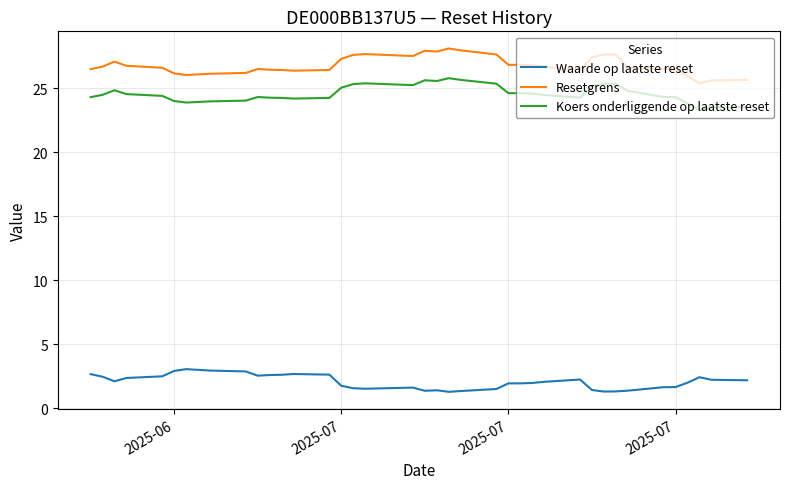

What is the smallest value displayed?

1.3